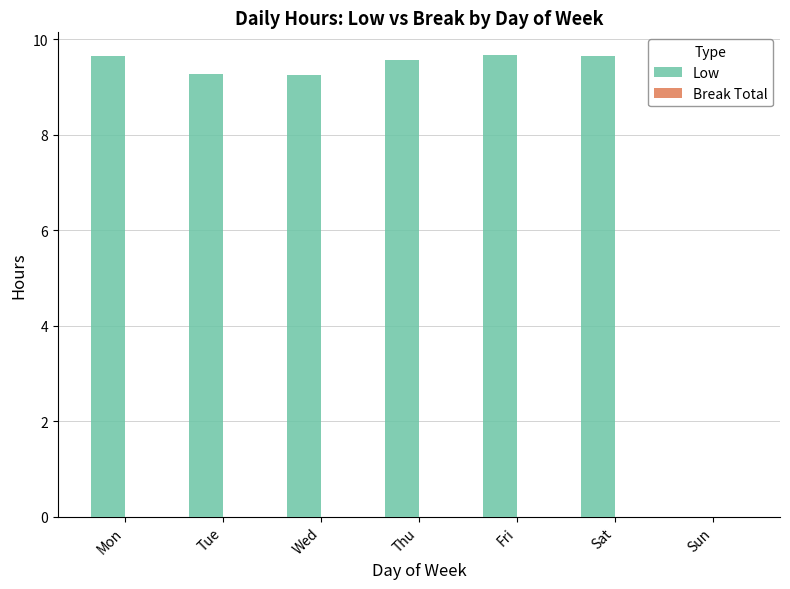

What is the ratio of the value at Thu to the value at Sat?

1.0